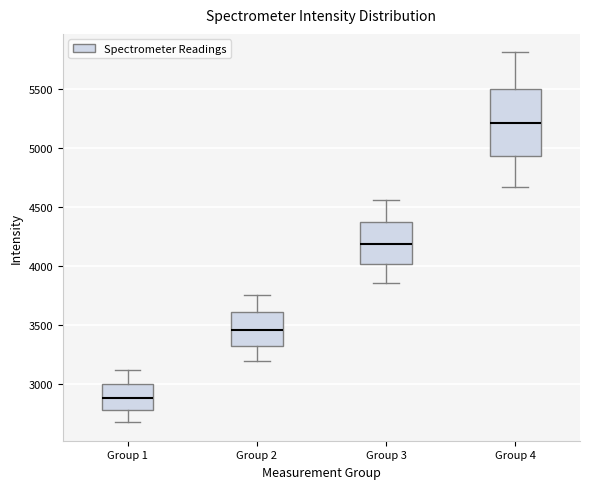

Reading left to right, read every box against the y-axis: the position of its median line, the range the box covers, and the ends of its whiskers. The values are not printed on the chart, so give them approximately, as read against the axis.

Group 1: median 2900, box 2800 to 3000, whiskers 2700 to 3100
Group 2: median 3450, box 3300 to 3600, whiskers 3200 to 3750
Group 3: median 4200, box 4000 to 4350, whiskers 3850 to 4550
Group 4: median 5200, box 4950 to 5500, whiskers 4700 to 5800